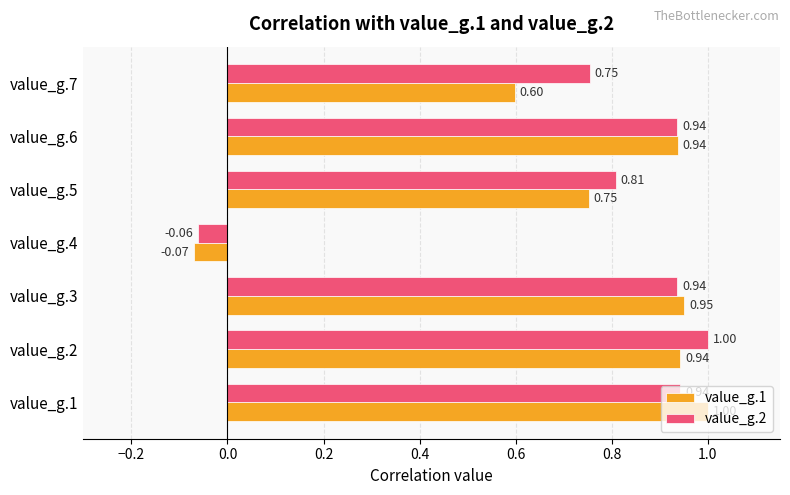

What is the total value across all series at value_g.3?

1.9